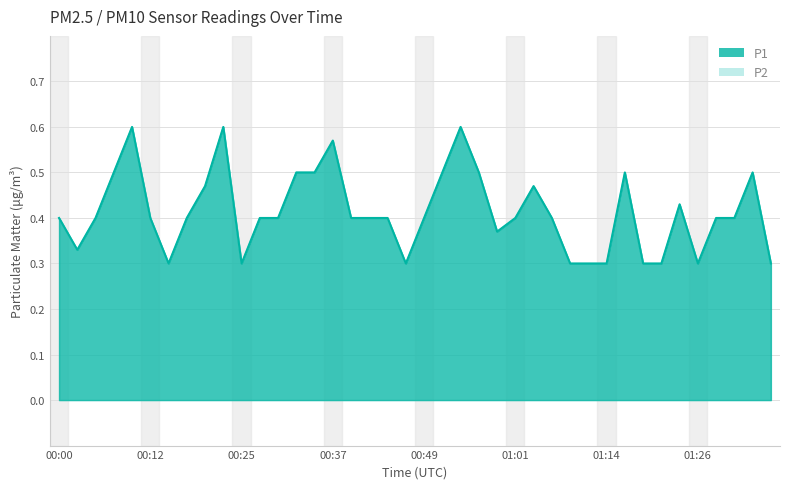

The value of P1 at 00:49 is 0.4. True or false?

True